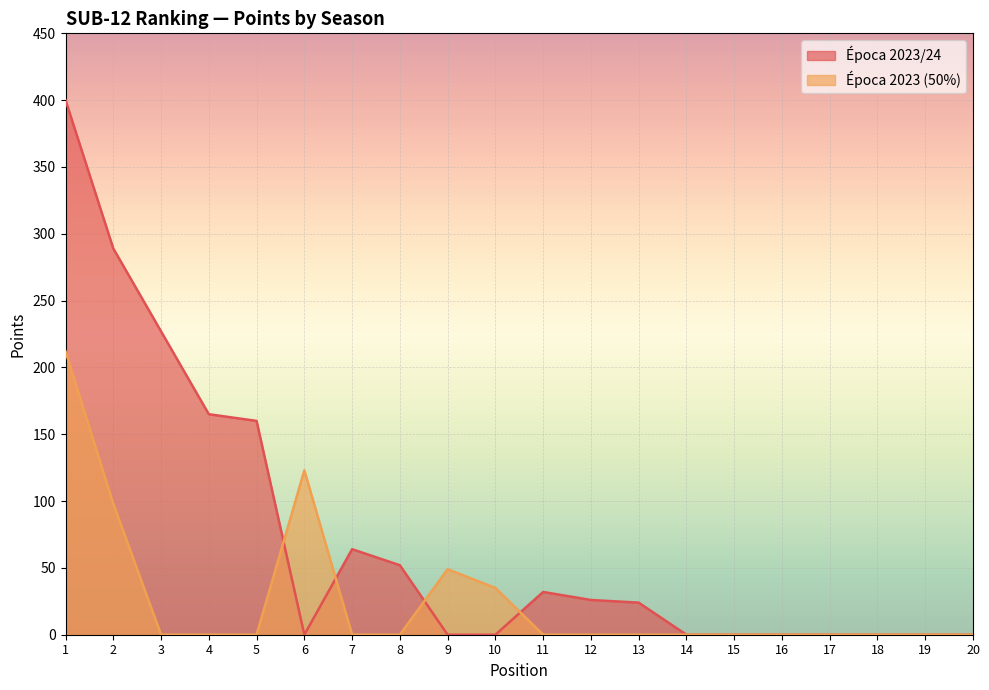

Reading right to left, list all the values displayed in this chart.

Época 2023/24: 0	0	0	0	0	0	0	24	26	32	0	0	52	64	0	160	165	227	289	400
Época 2023 (50%): 0	0	0	0	0	0	0	0	0	0	35	49	0	0	123	0	0	0	98	212